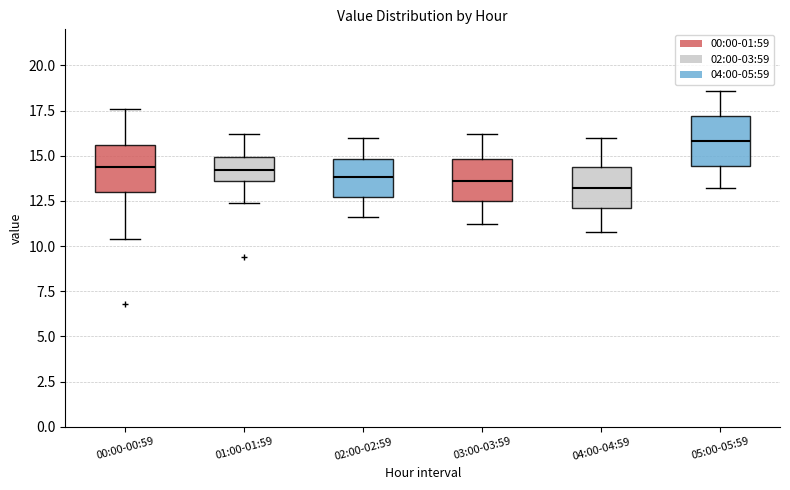

Where does the lower whisker of the box for 00:00-00:59 end on the y-axis? The values are not printed on the chart, so give them approximately, as read against the axis.

10.5